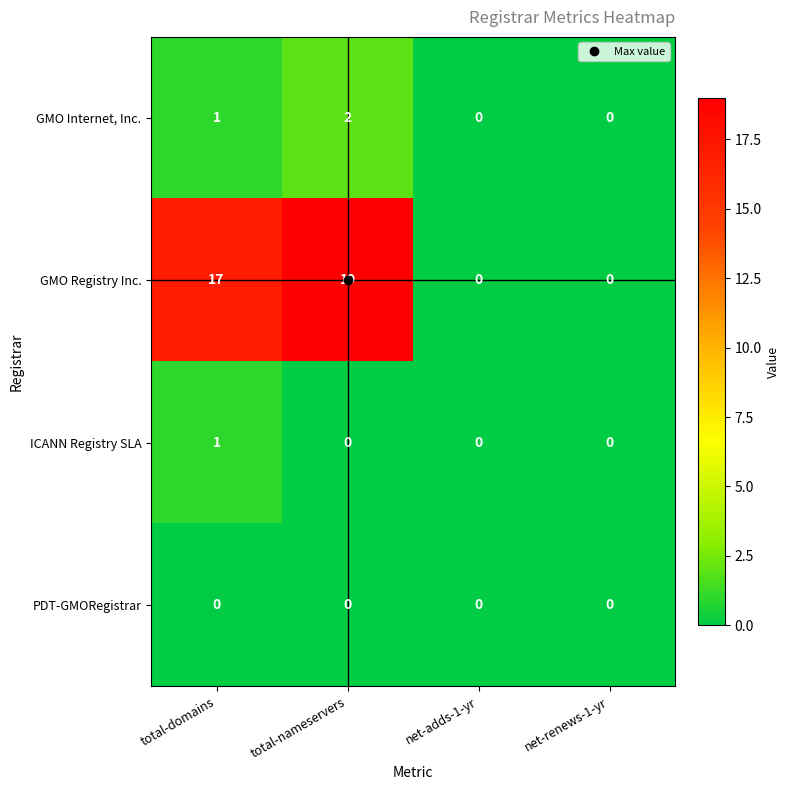

What is the total value across all series at total-nameservers?

21